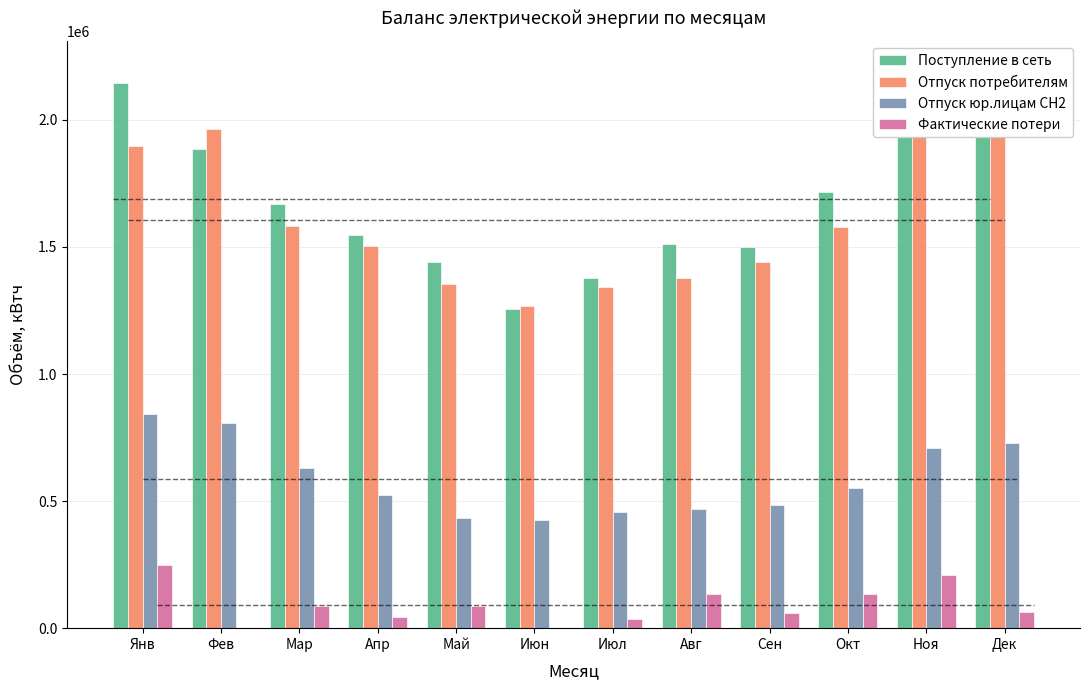

What is the difference between the second highest and minimum values in the Фактические потери series?

209748